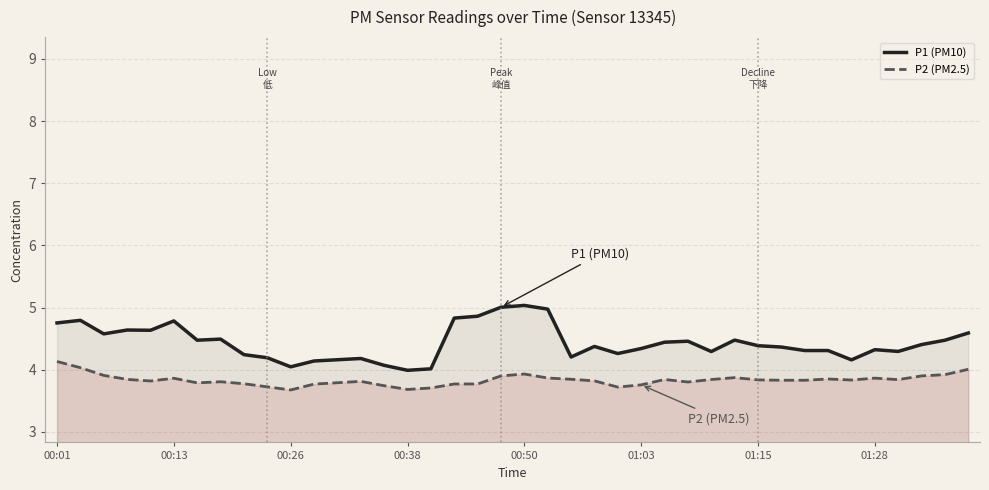

List the series in order of their peak value, lowest first.

P2 (PM2.5), P1 (PM10)